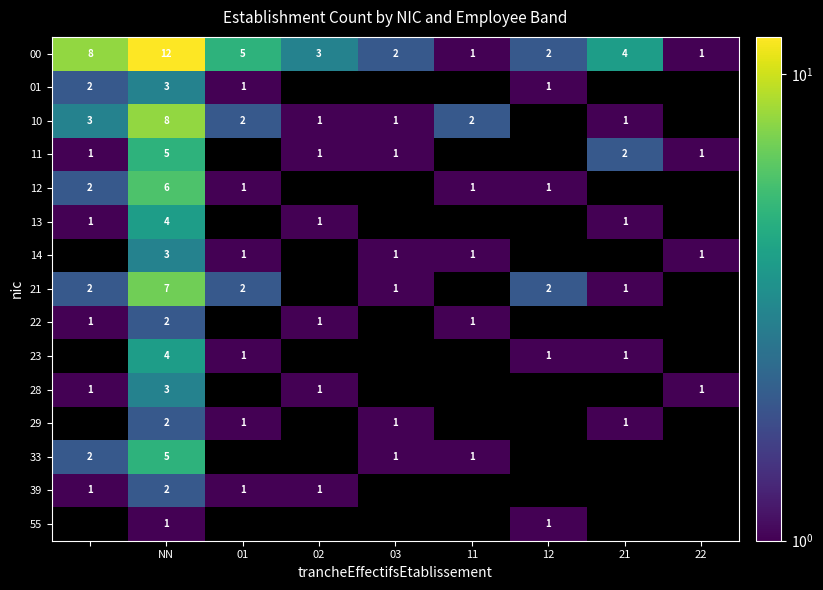

Read the 00 value at 01.

5